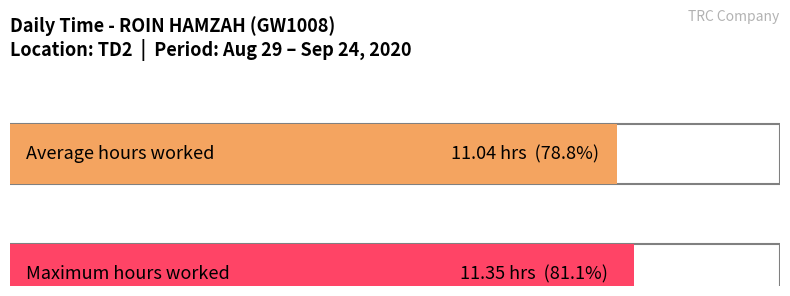

What is the difference between the maximum and minimum values?

1.8